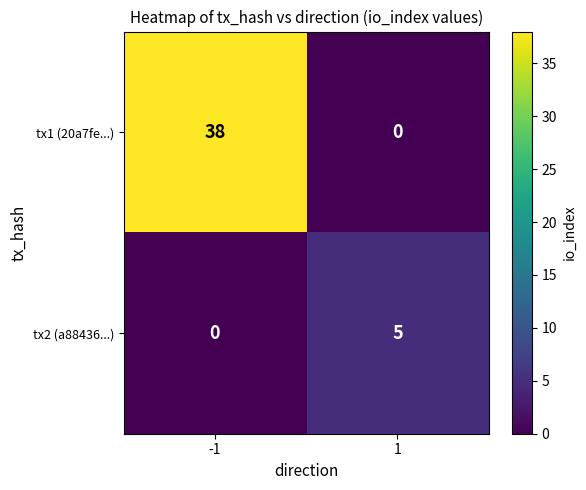

What is the greatest value displayed?

38